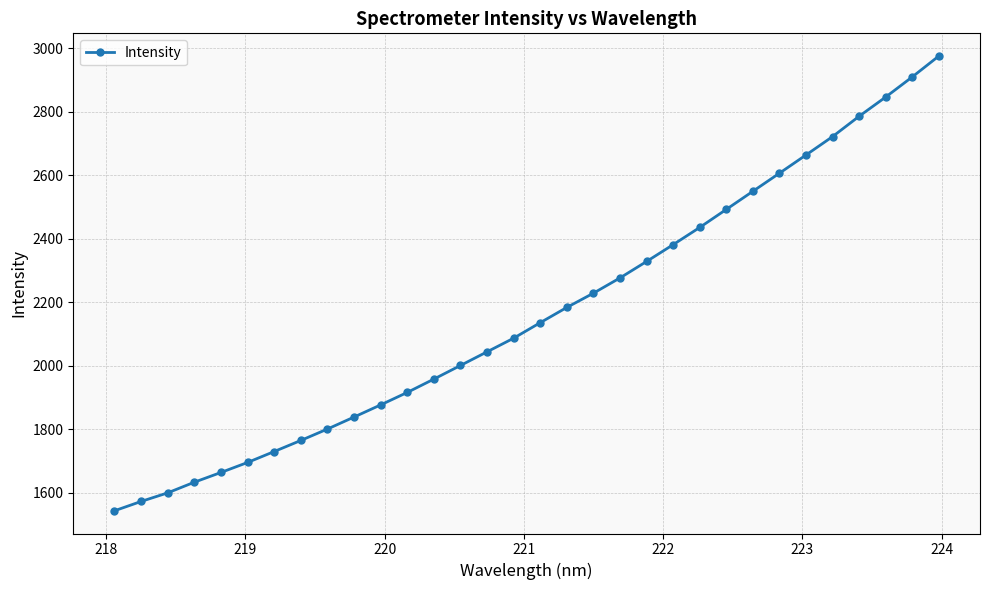

Count the number of values greater than 2135.

16